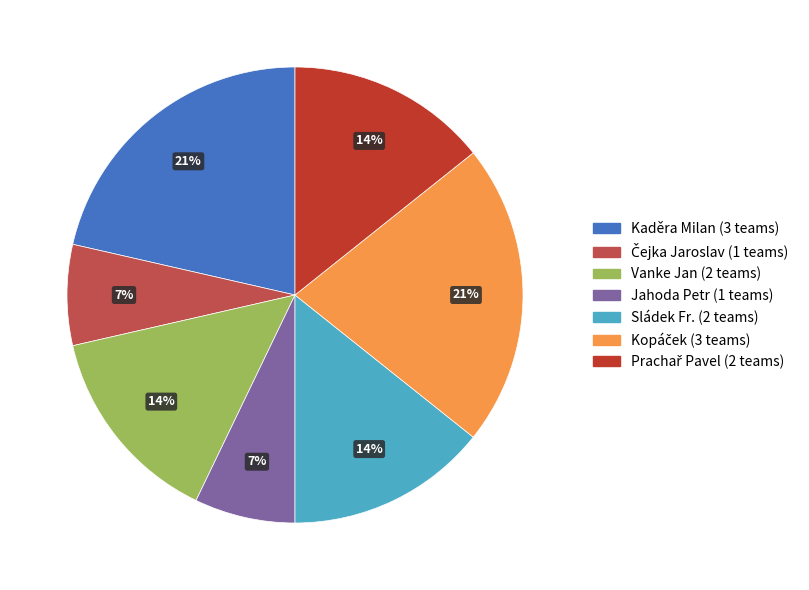

To the nearest percent, what is the difference between the largest and smallest slice percentages?

14%